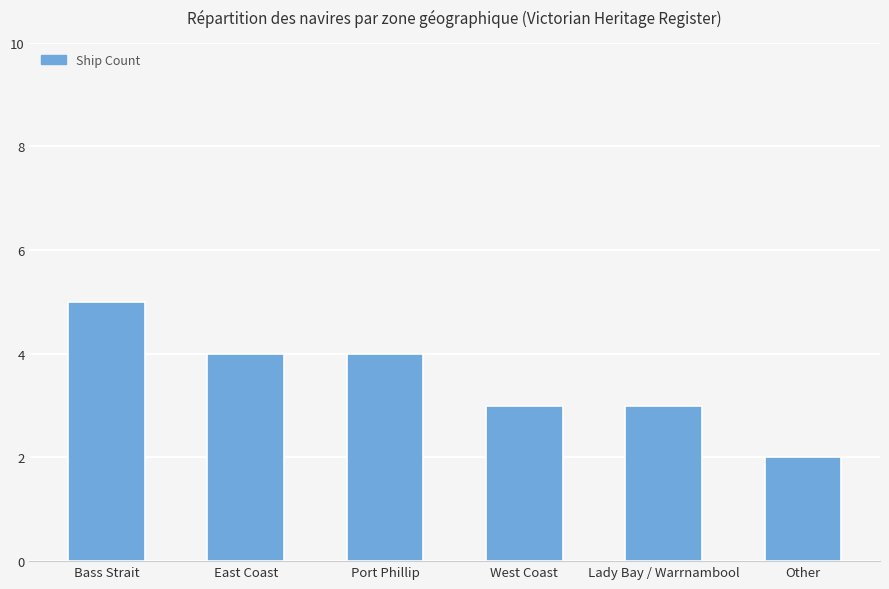

Reading left to right, transcribe all the data shown in this chart.

5	4	4	3	3	2